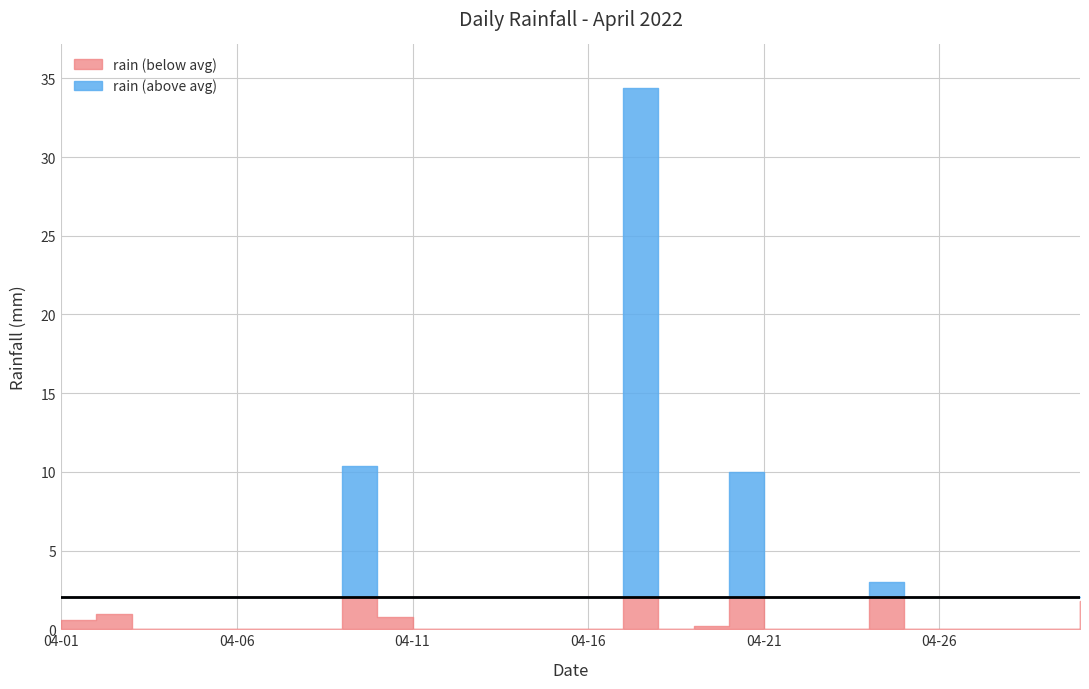

Reading left to right, list all the values displayed in this chart.

2022-04-01=0.6	2022-04-02=1.0	2022-04-03=0.0	2022-04-04=0.0	2022-04-05=0.0	2022-04-06=0.0	2022-04-07=0.0	2022-04-08=0.0	2022-04-09=10.4	2022-04-10=0.8	2022-04-11=0.0	2022-04-12=0.0	2022-04-13=0.0	2022-04-14=0.0	2022-04-15=0.0	2022-04-16=0.0	2022-04-17=34.4	2022-04-18=0.0	2022-04-19=0.2	2022-04-20=10.0	2022-04-21=0.0	2022-04-22=0.0	2022-04-23=0.0	2022-04-24=3.0	2022-04-25=0.0	2022-04-26=0.0	2022-04-27=0.0	2022-04-28=0.0	2022-04-29=0.0	2022-04-30=1.8